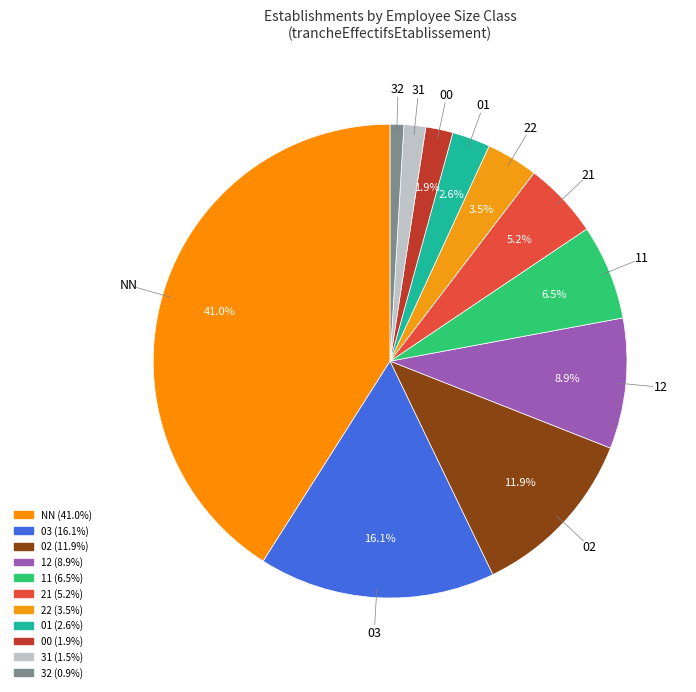

To the nearest percent, what is the combined percentage of 11 and 00?

8%